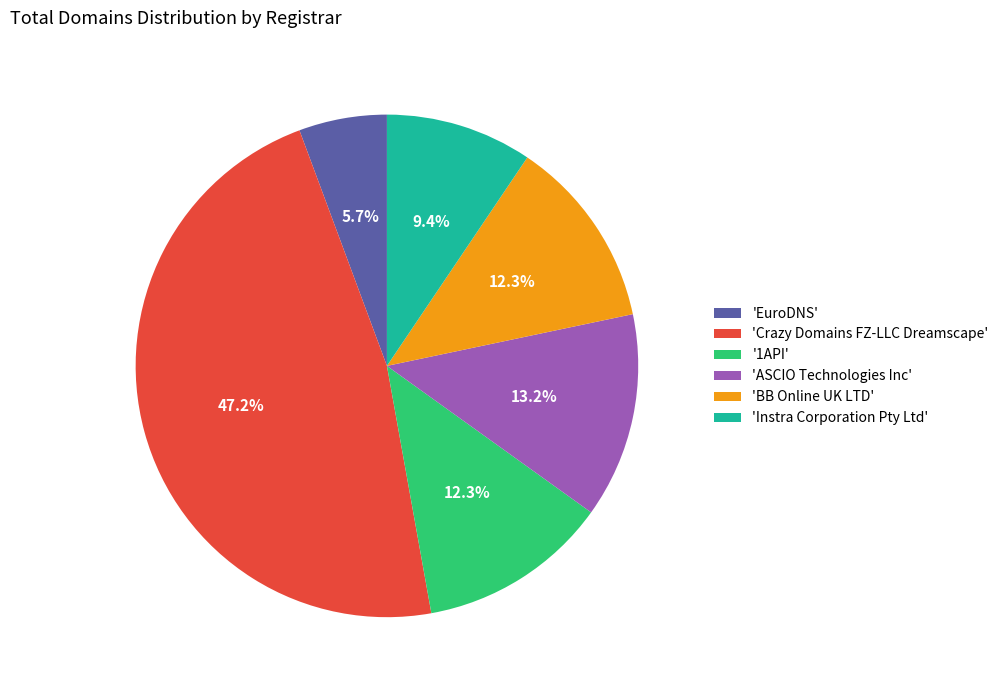

Which slice is the smallest?

'EuroDNS'